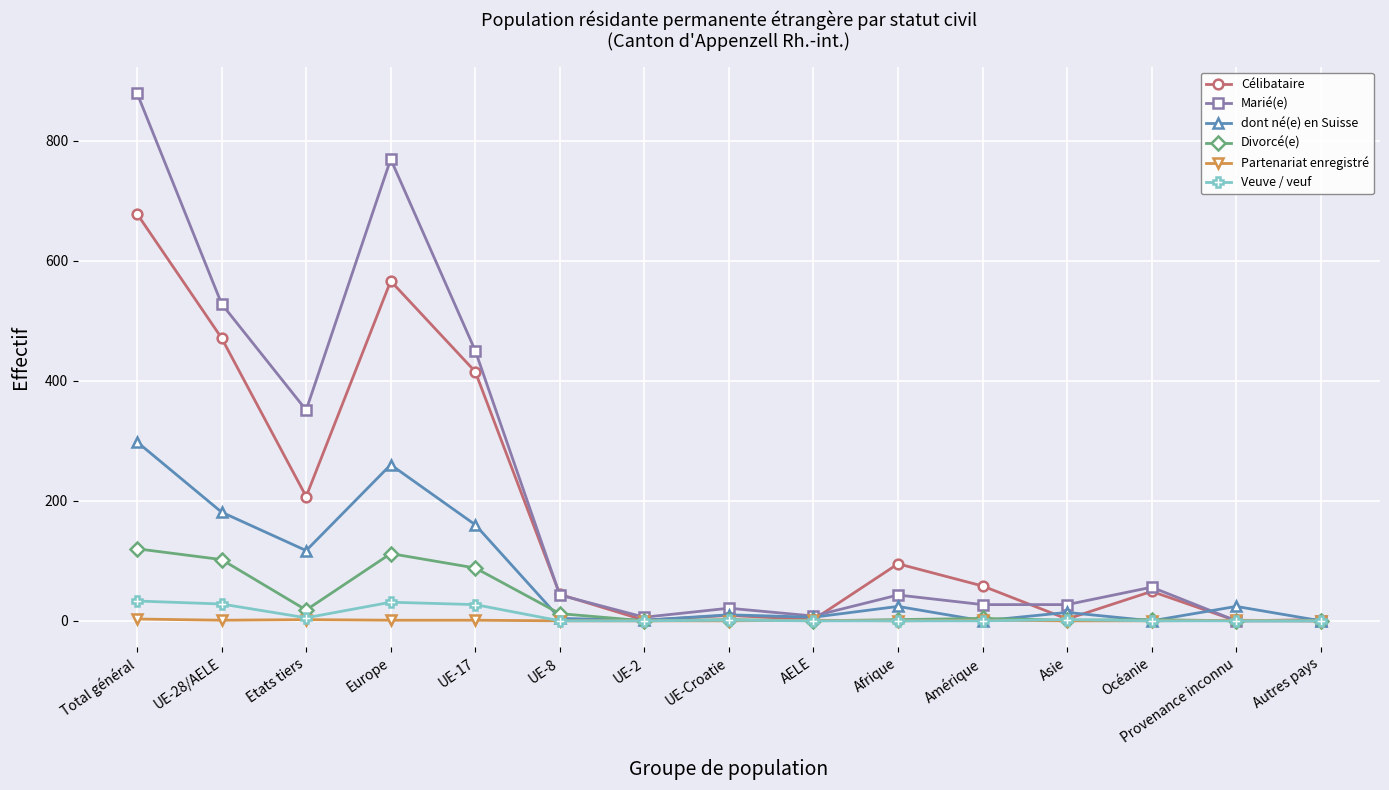

Rank the series by their maximum value, from highest to lowest.

Marié(e), Célibataire, dont né(e) en Suisse, Divorcé(e), Veuve / veuf, Partenariat enregistré